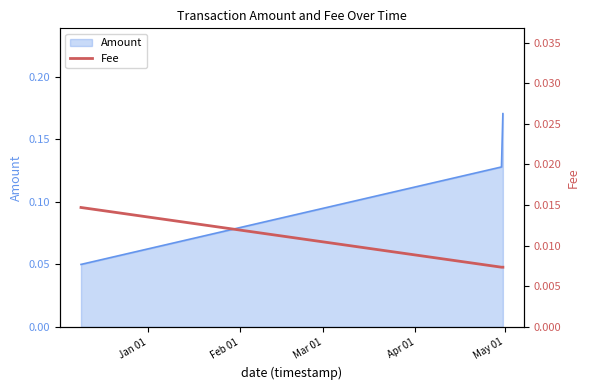

Count the Amount values in the range 0 to 1.

3